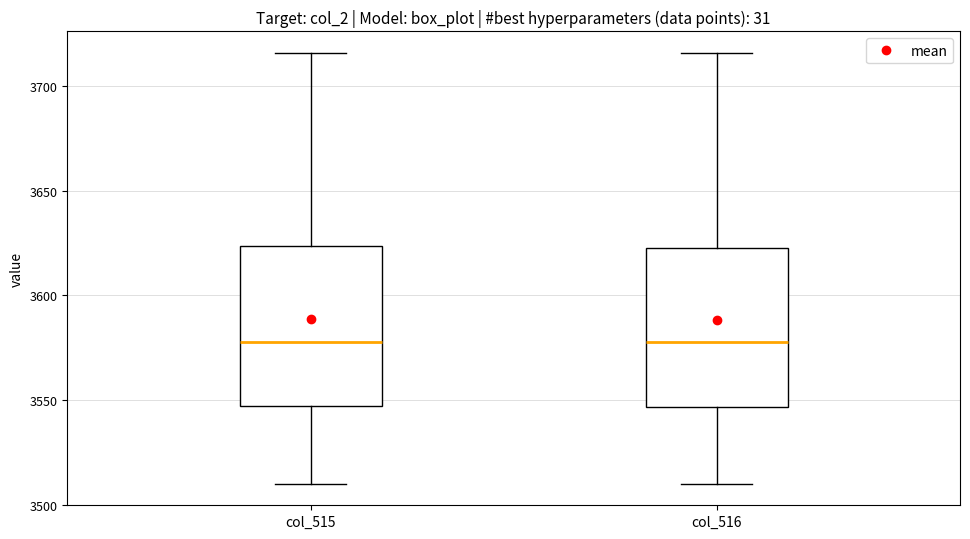

Reading left to right, transcribe this box plot: for each box, give where its median line is, the range the box spans, and where its two whiskers end, as read against the y-axis. The values are not printed on the chart, so give them approximately, as read against the axis.

col_515: median 3580, box 3545 to 3625, whiskers 3510 to 3715
col_516: median 3580, box 3545 to 3625, whiskers 3510 to 3715